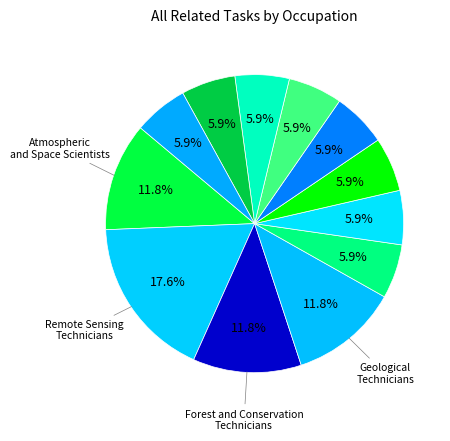

Which slice is the smallest?

Hydrologic Technicians